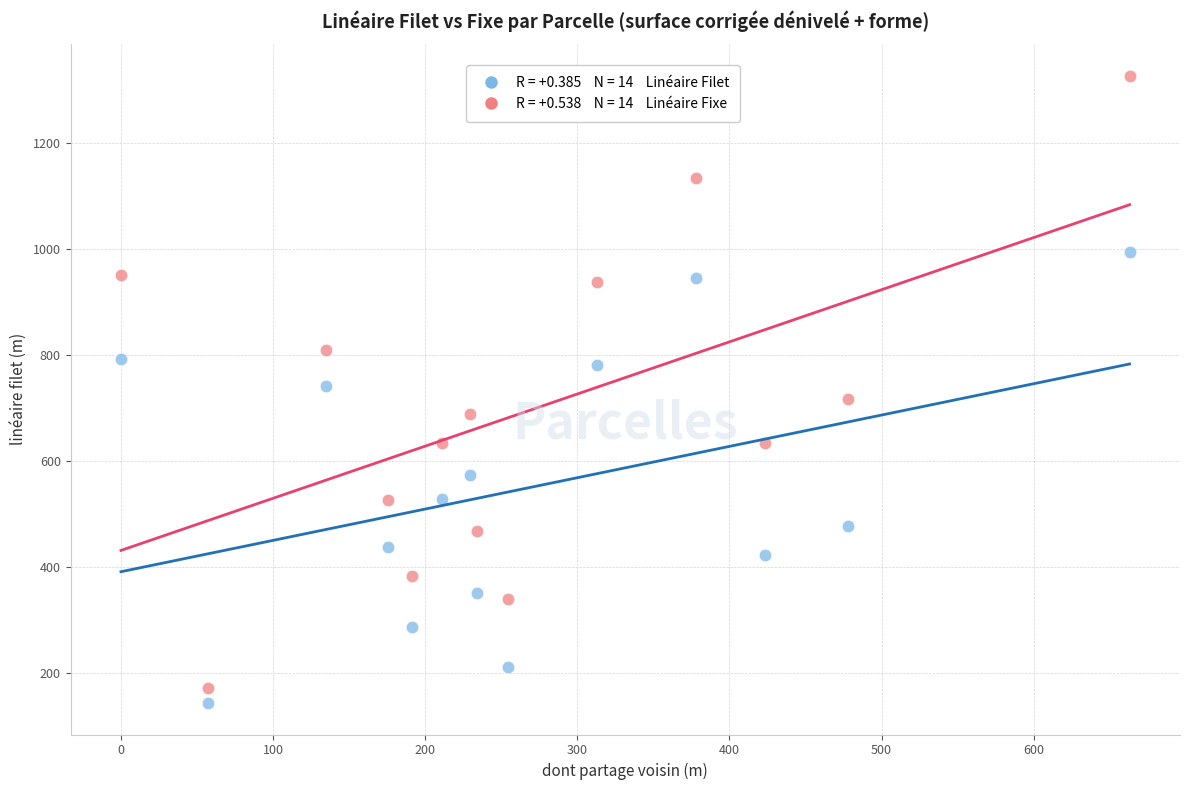

Across all data points, what is the range of Y values (max minus min)?

1182.4